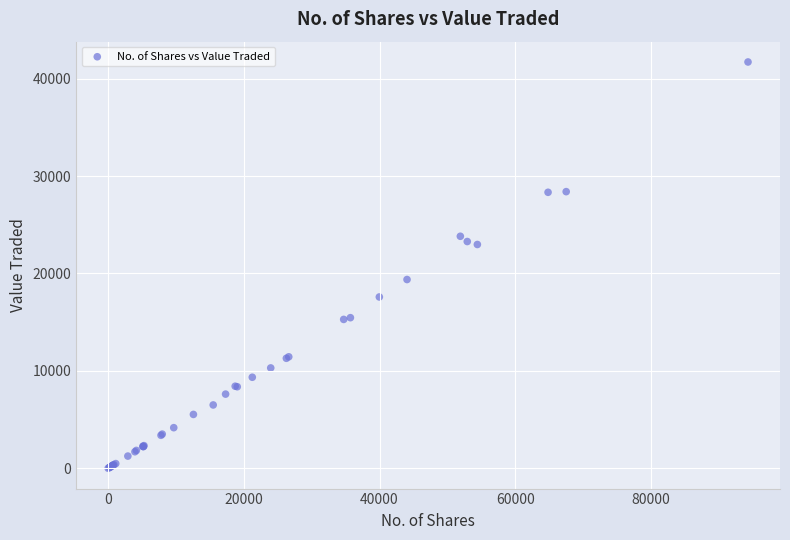

What Y value in the scatter plot is closest to 20859?

19382